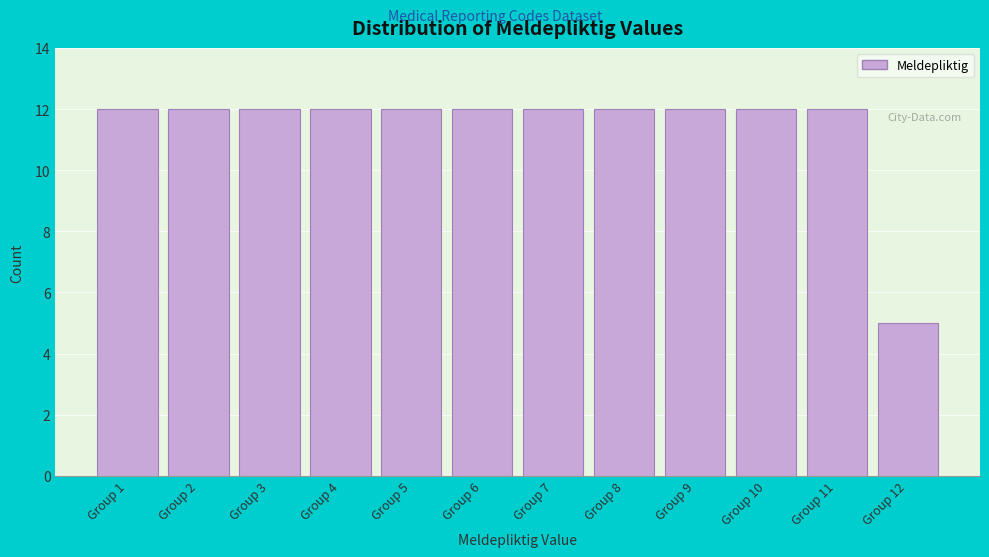

Reading right to left, list all the values displayed in this chart.

Group 12=5	Group 11=12	Group 10=12	Group 9=12	Group 8=12	Group 7=12	Group 6=12	Group 5=12	Group 4=12	Group 3=12	Group 2=12	Group 1=12